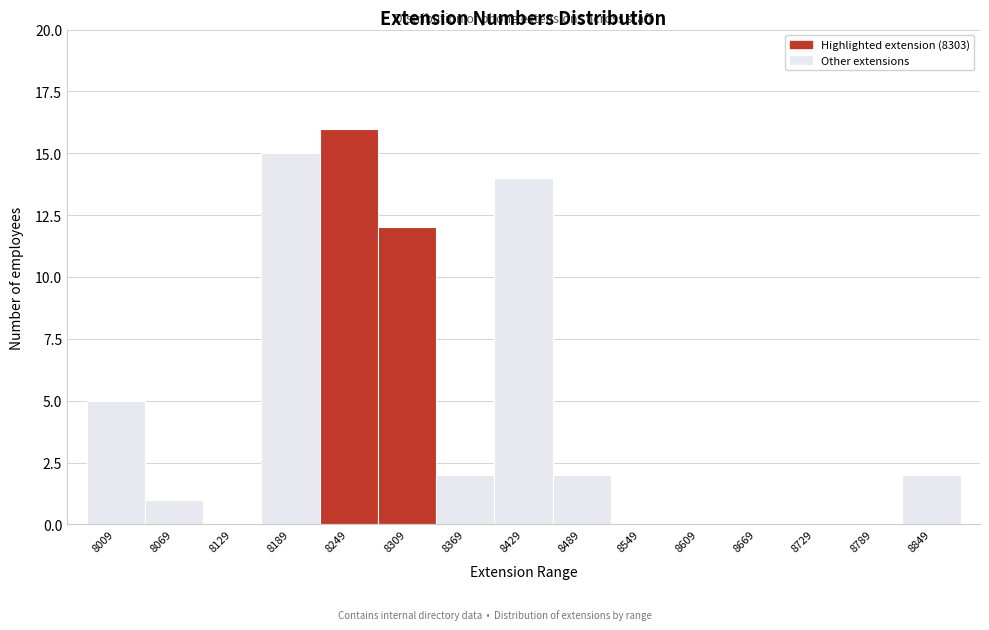

Reading left to right, what are all the values shown in this chart?

8009=5	8069=1	8129=0	8189=15	8249=16	8309=12	8369=2	8429=14	8489=2	8549=0	8609=0	8669=0	8729=0	8789=0	8849=2